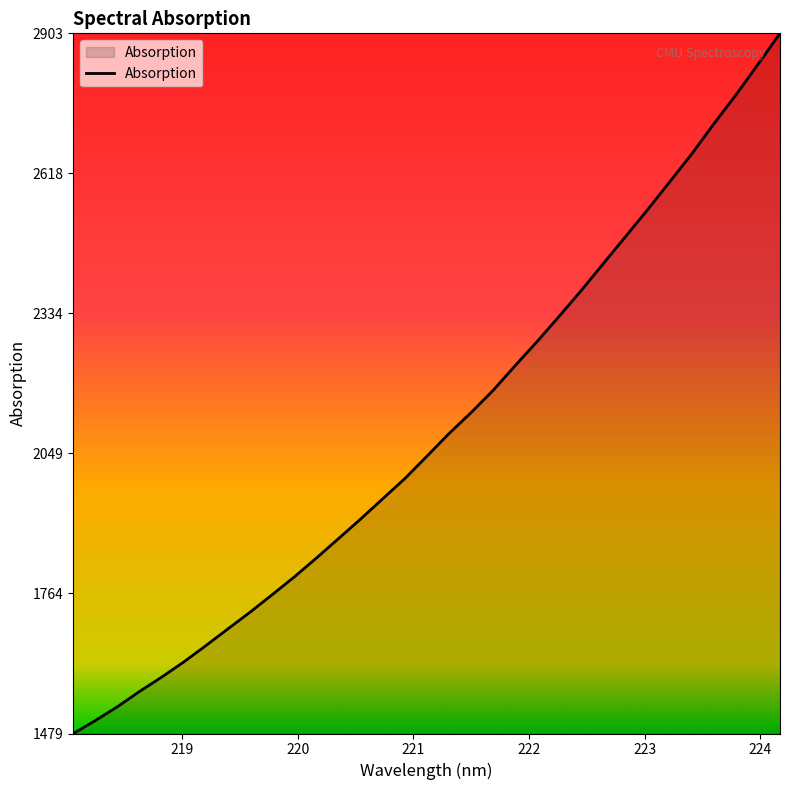

What is the difference between the maximum and minimum values?

1423.9